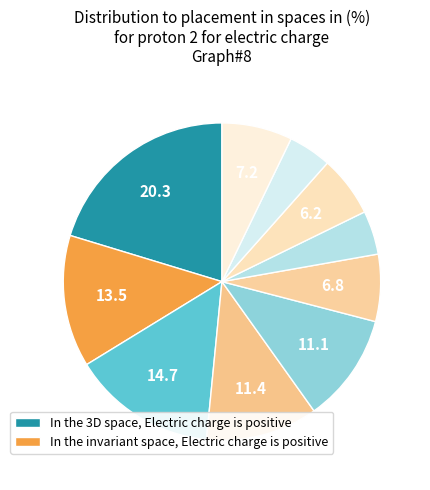

How many segments does this pie chart have?

10